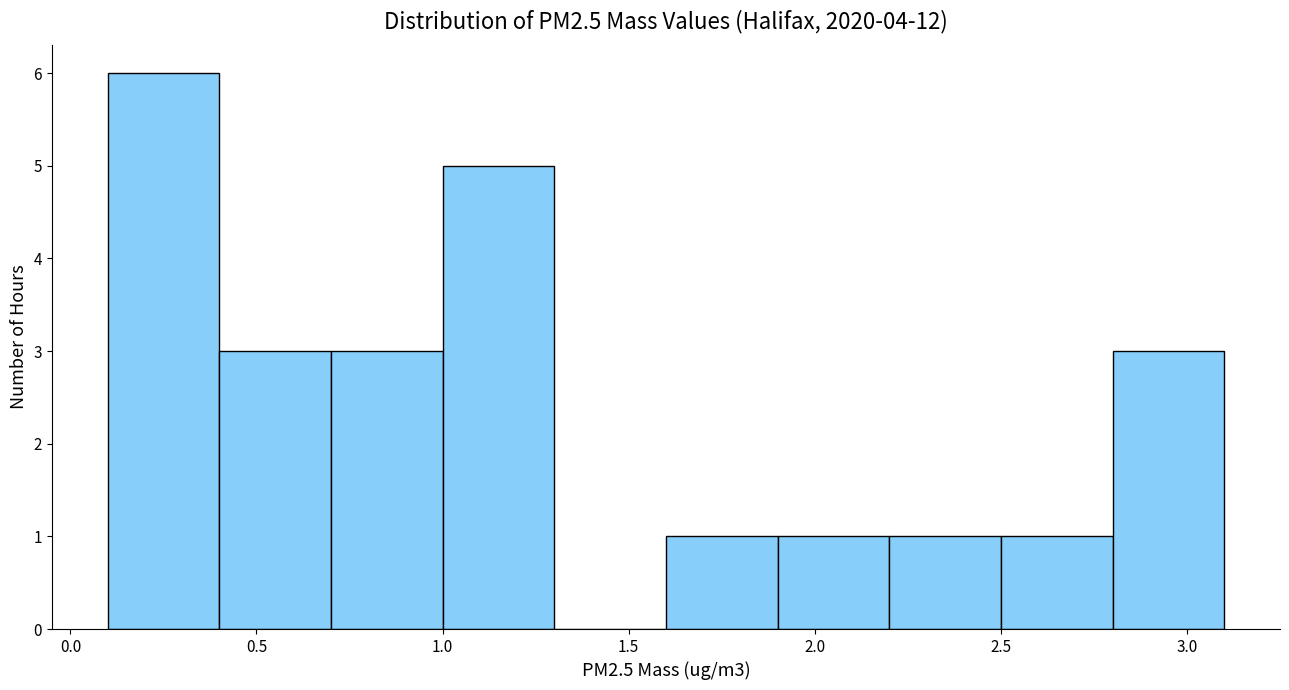

Which range on the x-axis has the tallest bar?

0.1 to 0.4